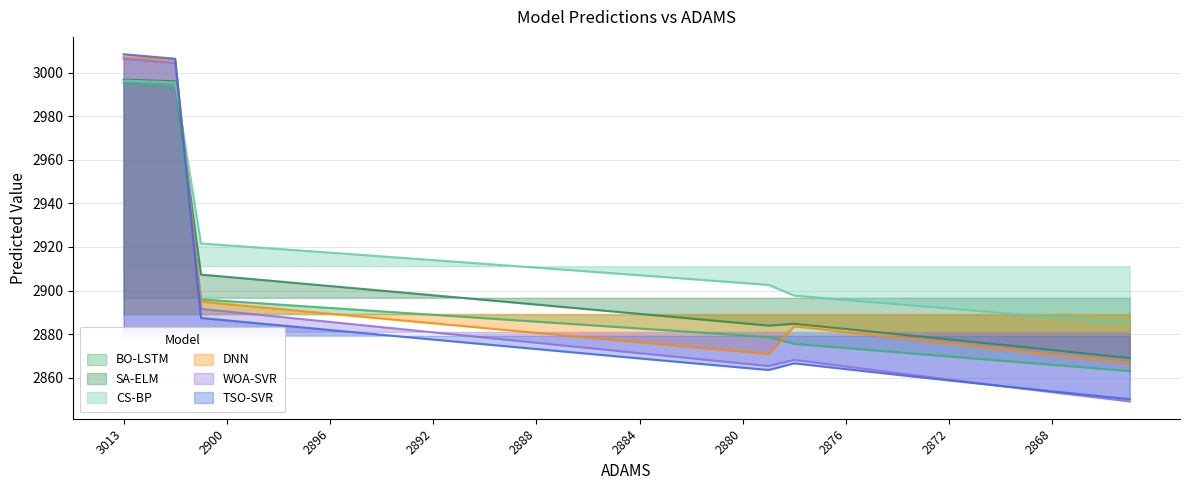

List the series in order of their peak value, highest first.

TSO-SVR, DNN, WOA-SVR, SA-ELM, CS-BP, BO-LSTM